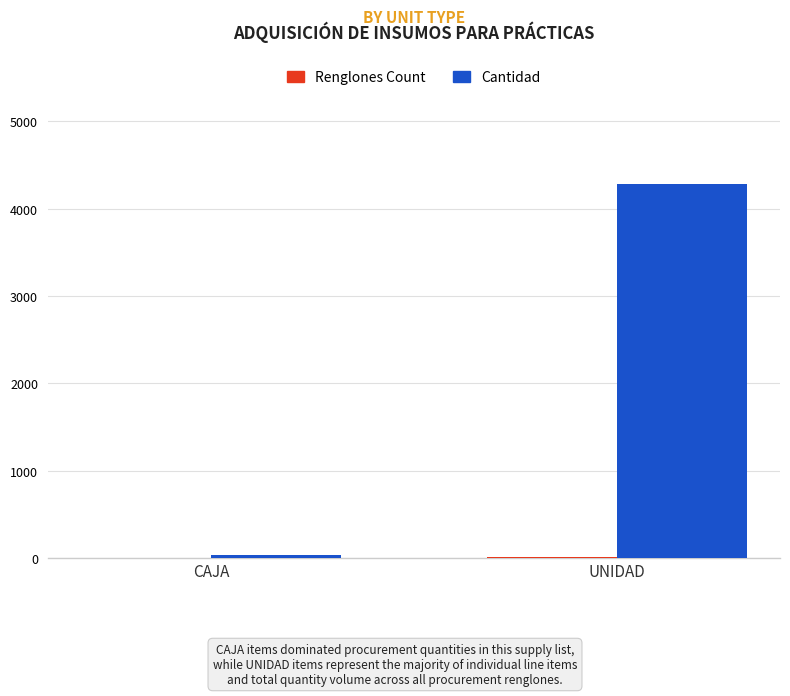

Which series has the largest total across all categories?

Cantidad